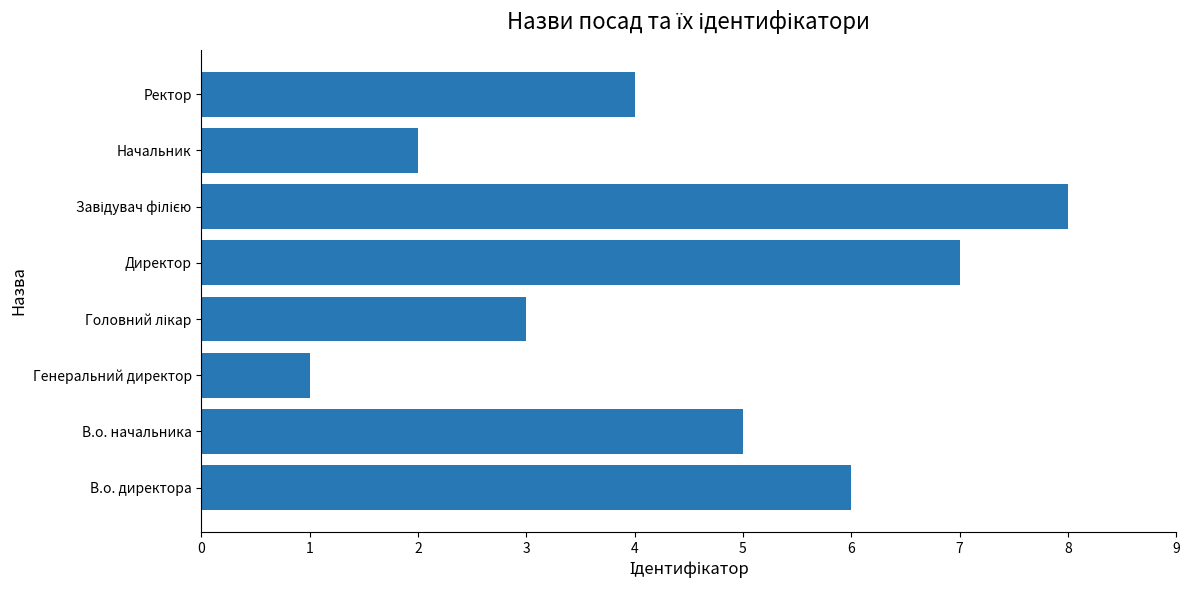

Which has a higher value, В.о. директора or Генеральний директор?

В.о. директора